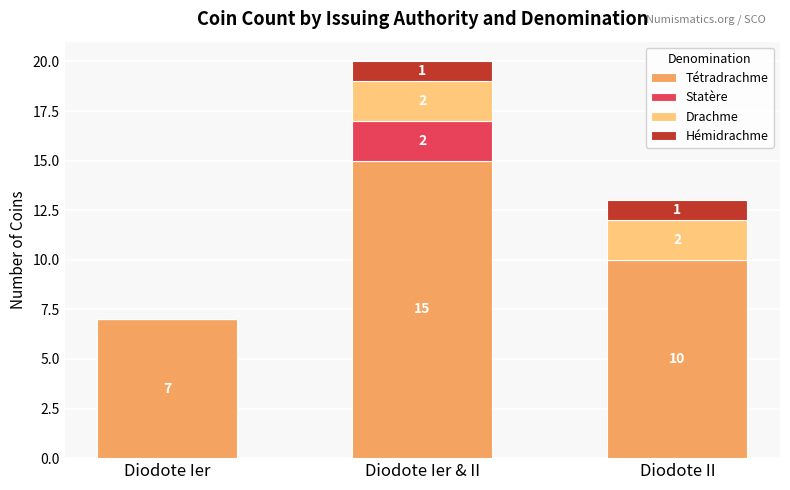

Reading left to right, what are the values for Tétradrachme?

Diodote Ier=7	Diodote Ier & II=15	Diodote II=10